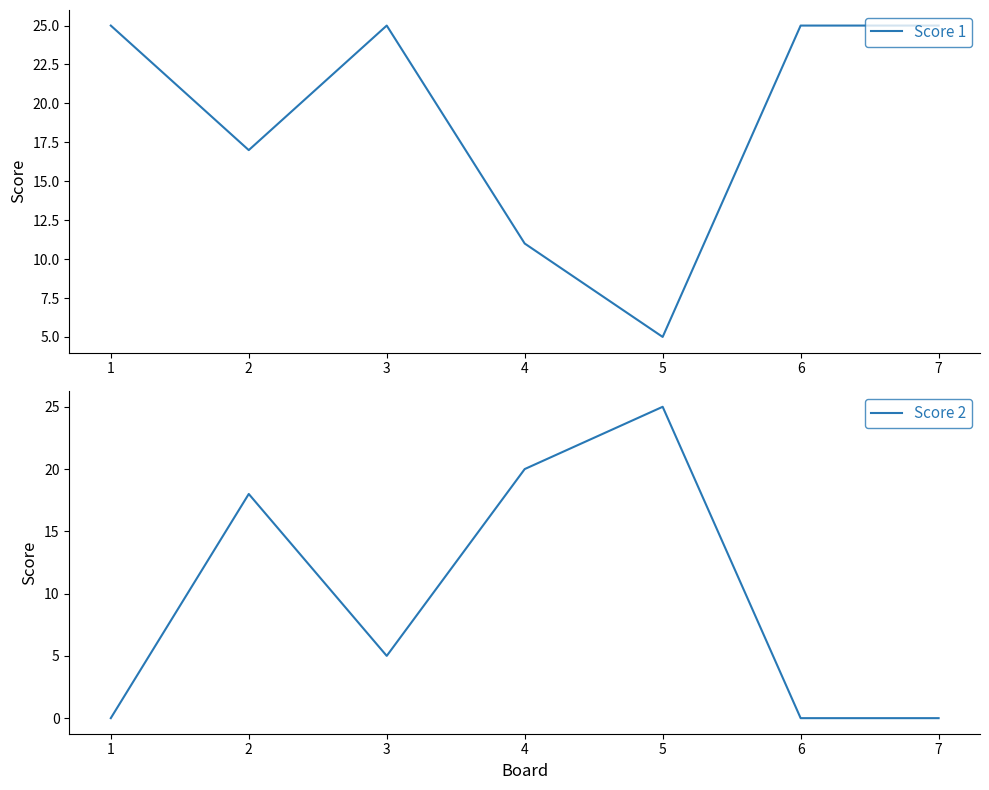

Which series has the largest range (max minus min)?

Score 2